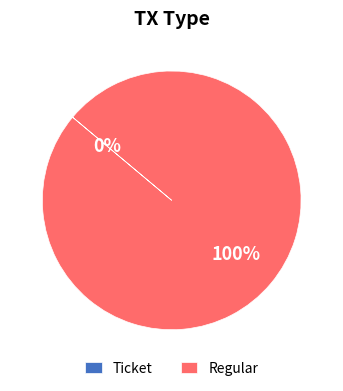

Which has a higher value, Ticket (io_index=0) or Regular (io_index=32)?

Regular (io_index=32)